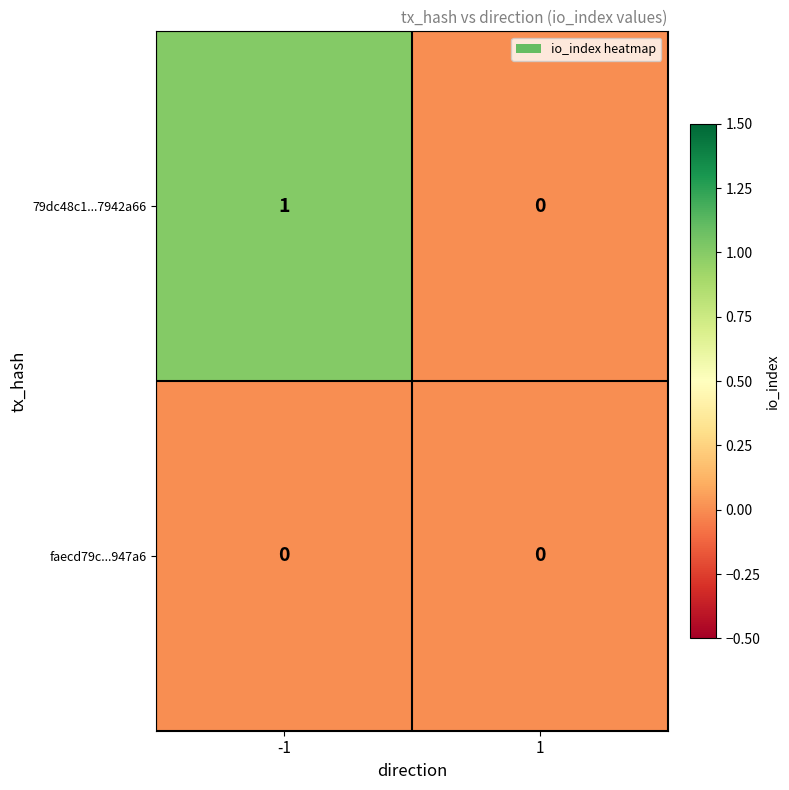

Rank the series by their maximum value, from highest to lowest.

79dc48c1...7942a66, faecd79c...947a6